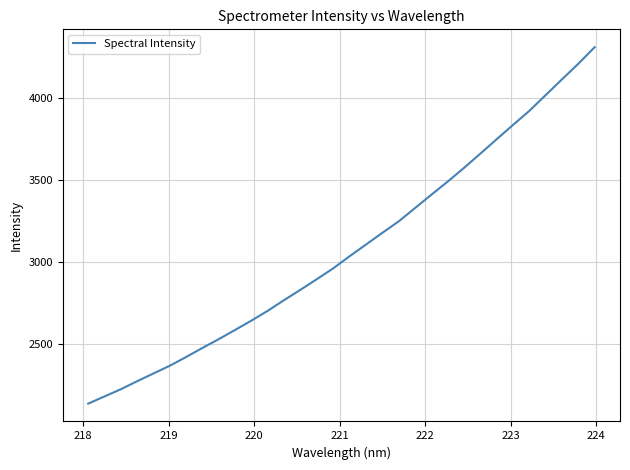

What is the smallest value displayed?

2136.3